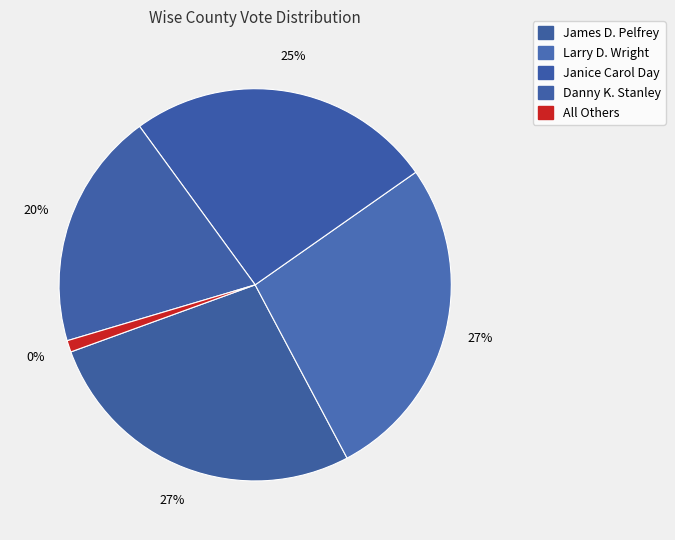

Count the number of slices in the pie.

5